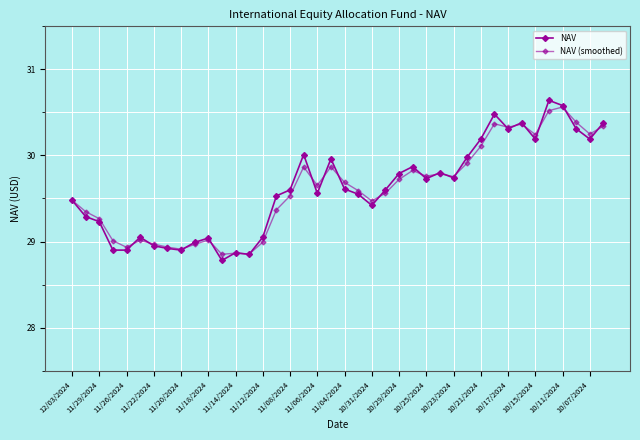

How many lines are shown in the chart?

2